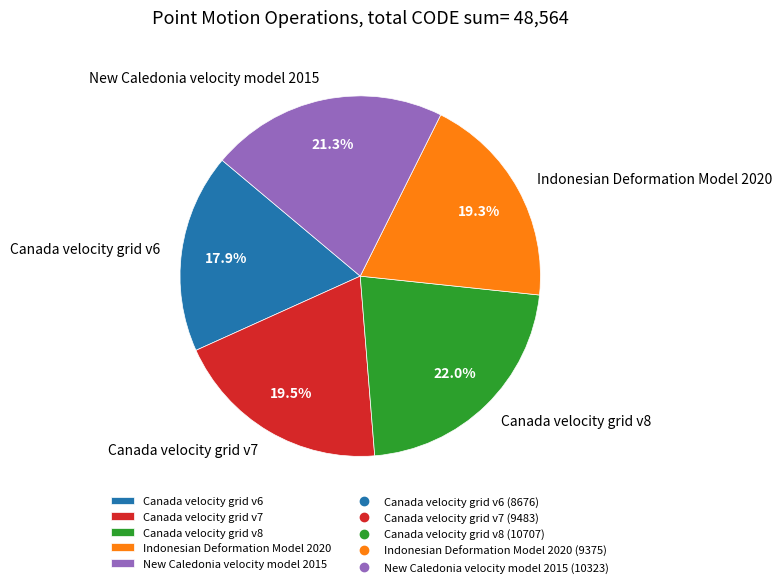

Does any single category account for the majority?

No